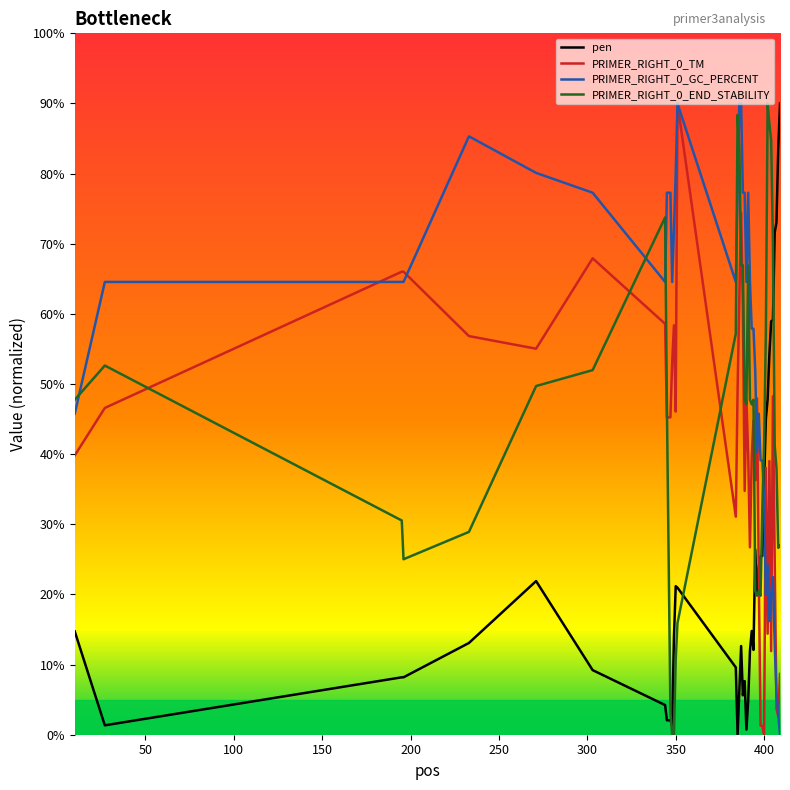

Which series has the largest range (max minus min)?

pen